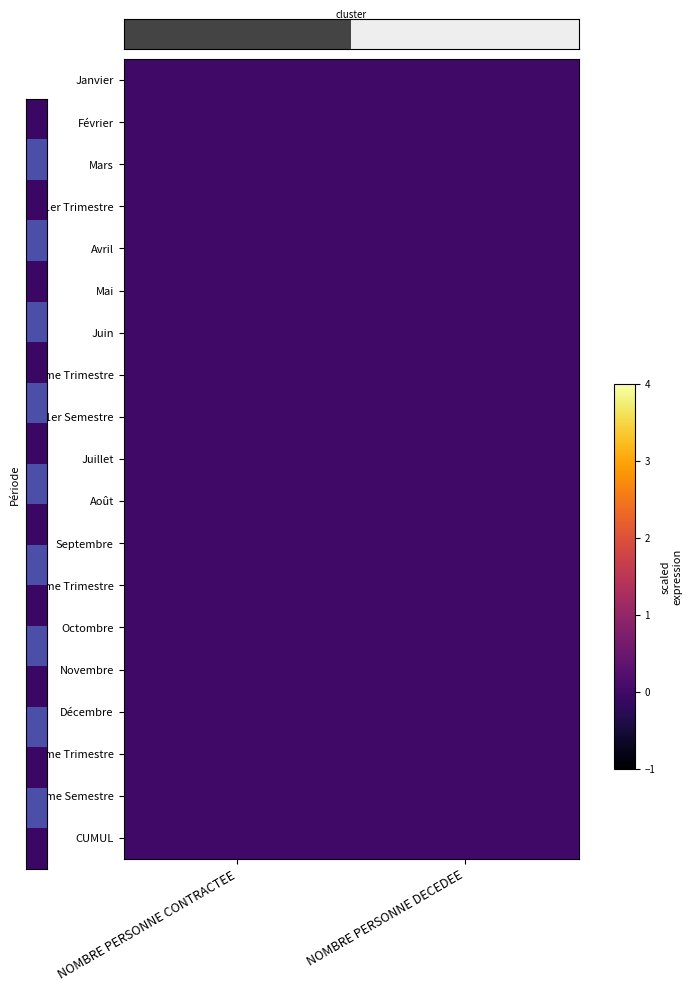

At which category does the chart reach its peak across all series?

NOMBRE PERSONNE DECEDEE